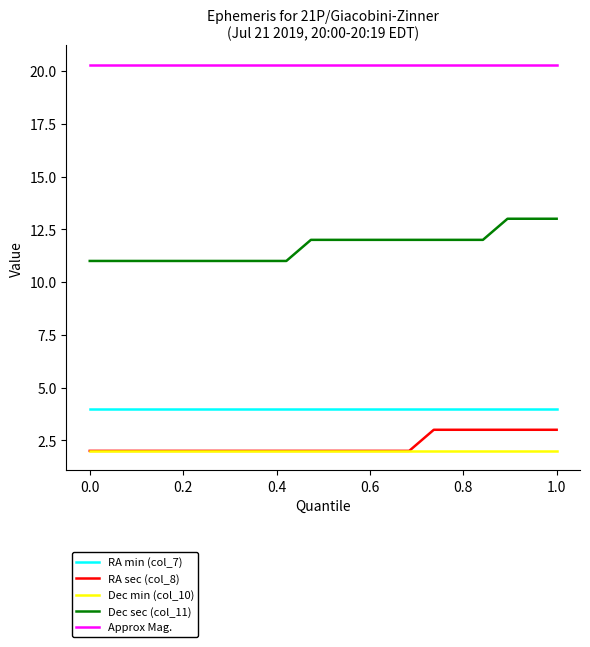

List the series in order of their peak value, lowest first.

Dec min (col_10), RA sec (col_8), RA min (col_7), Dec sec (col_11), Approx Mag.